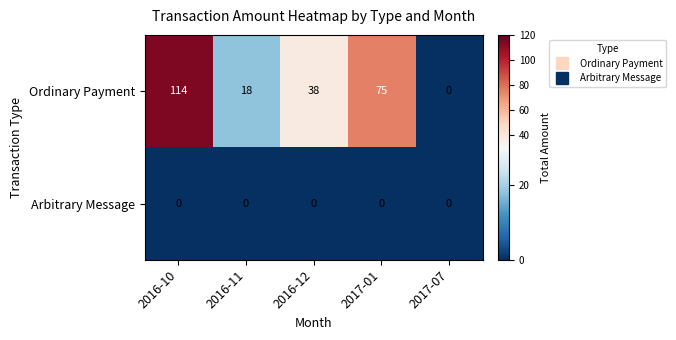

Reading right to left, extract all data points from this chart.

Ordinary Payment: 2017-07=0	2017-01=75	2016-12=38	2016-11=18	2016-10=114
Arbitrary Message: 2017-07=0	2017-01=0	2016-12=0	2016-11=0	2016-10=0